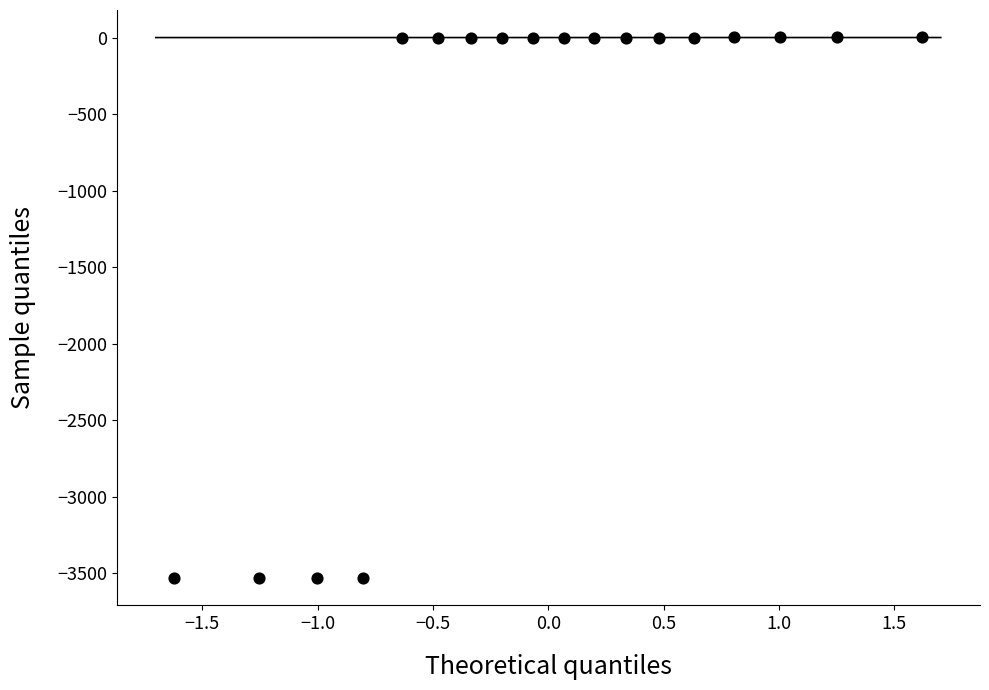

What is the range of Y values (max minus min)?

3535.2